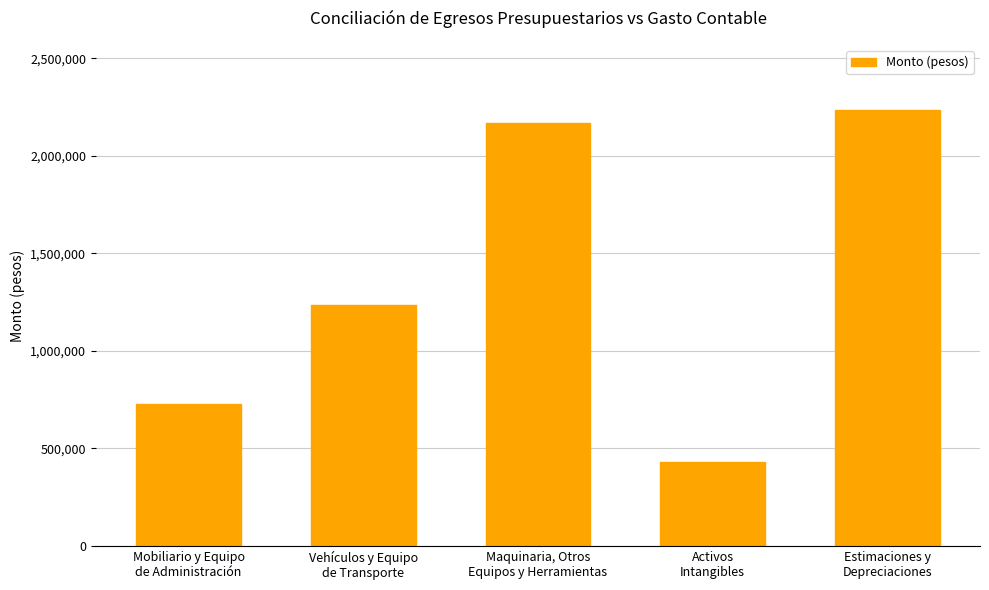

List the labels in order of value, largest first.

Estimaciones y
Depreciaciones, Maquinaria, Otros
Equipos y Herramientas, Vehículos y Equipo
de Transporte, Mobiliario y Equipo
de Administración, Activos
Intangibles